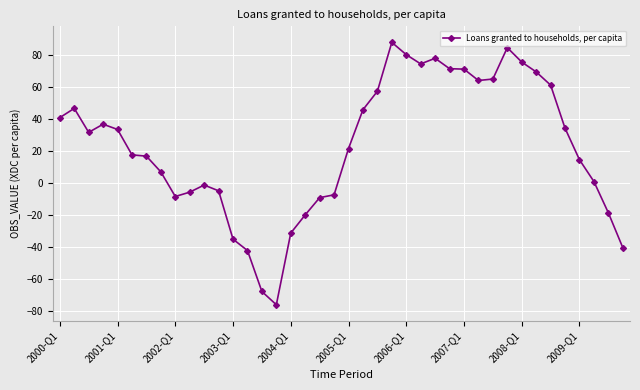

True or false: there are more than 0 points higher than both neighbors.

True